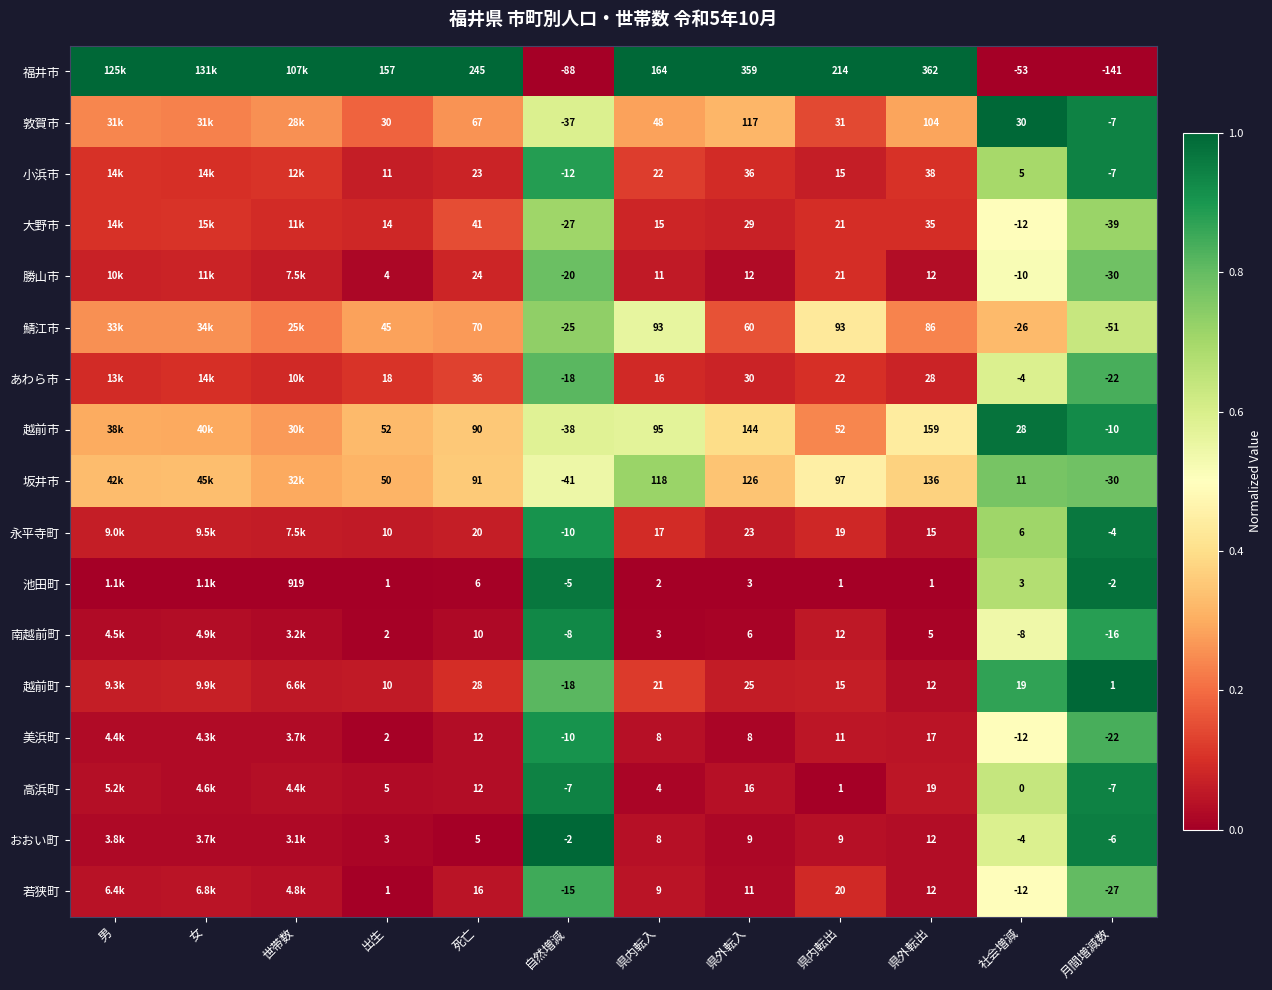

Between 県外転入 and 県外転出, which series saw the biggest shift?

鯖江市